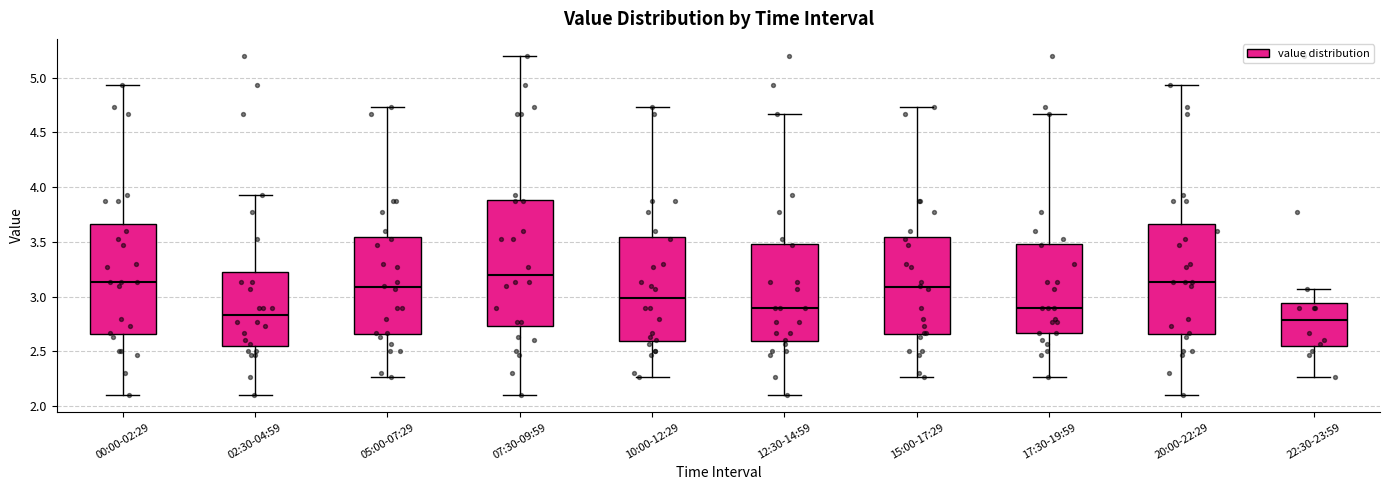

Where does the lower whisker of the box for 15:00-17:29 end on the y-axis? The values are not printed on the chart, so give them approximately, as read against the axis.

2.25